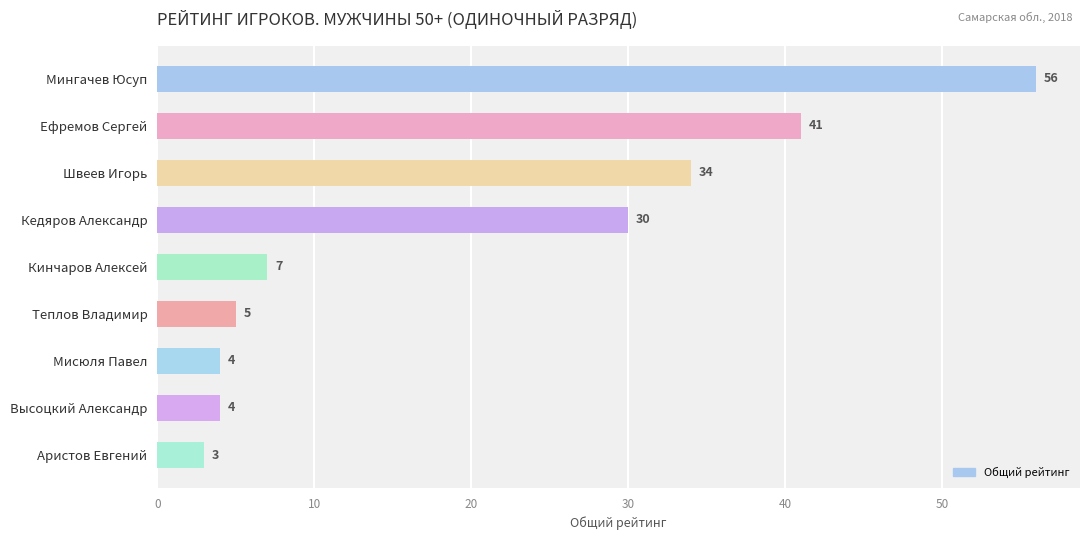

The value at Аристов Евгений is 3. True or false?

True